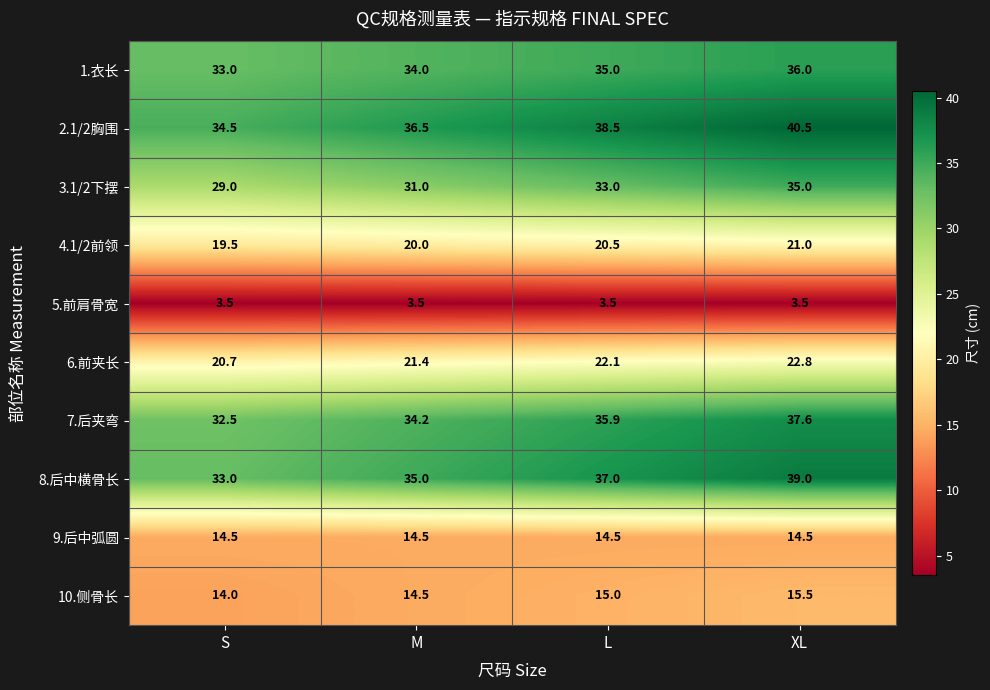

Count the number of categories in the chart.

4